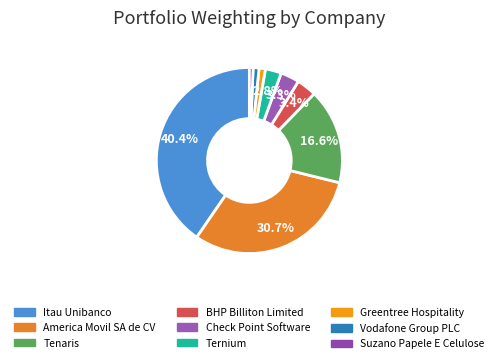

How much of the chart is everything except America Movil SA de CV?

69.3%